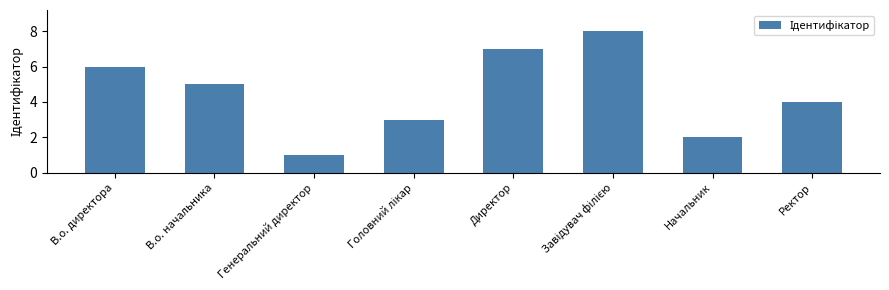

True or false: the data shows 5 at В.о. начальника.

True